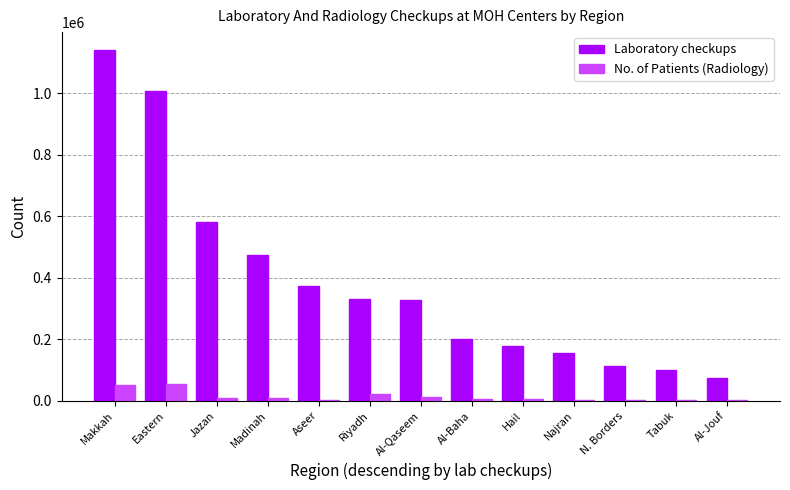

Between Eastern and Aseer, which series saw the biggest shift?

Laboratory checkups